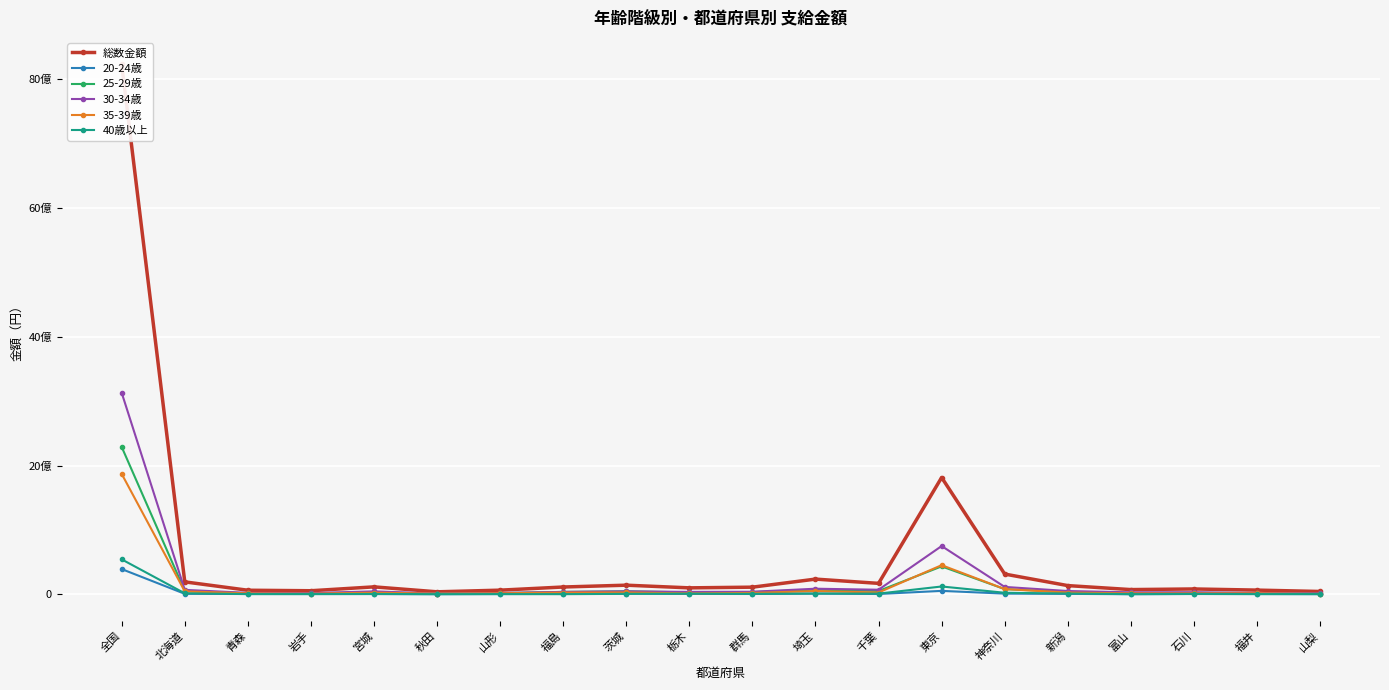

What are all the series names shown in the legend?

総数金額, 20-24歳, 25-29歳, 30-34歳, 35-39歳, 40歳以上